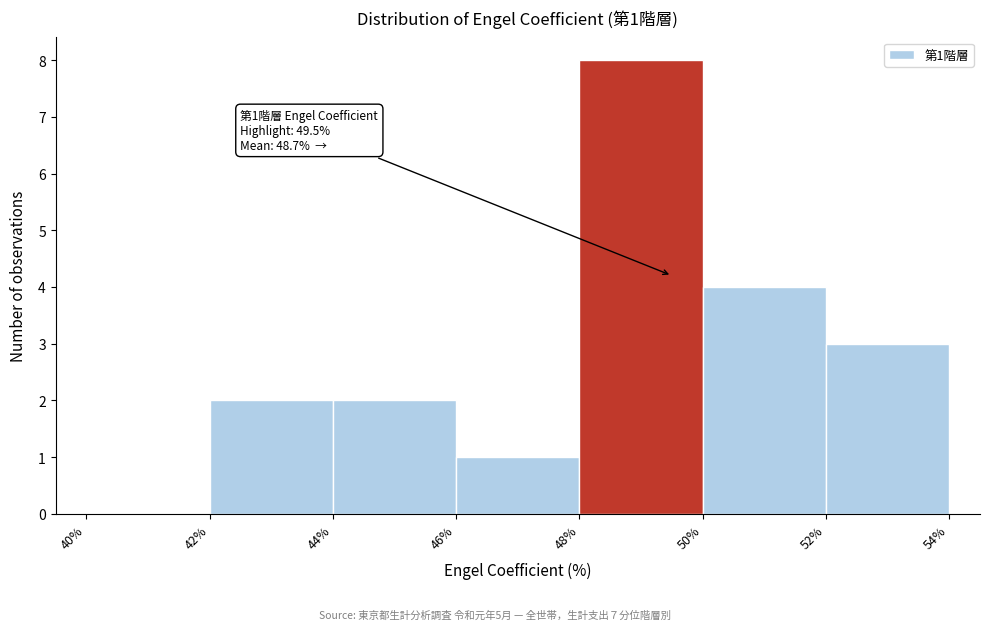

Over which range of the x-axis is the bar tallest?

48% to 50%